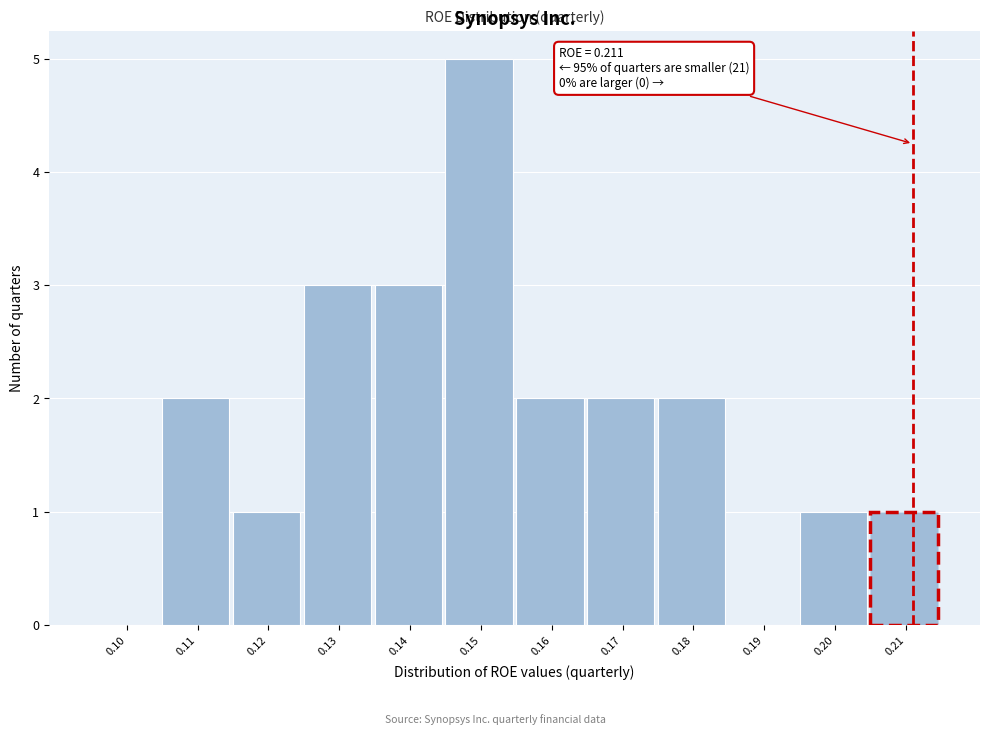

Reading left to right, extract all data points from this chart.

0.10=0	0.11=2	0.12=1	0.13=3	0.14=3	0.15=5	0.16=2	0.17=2	0.18=2	0.19=0	0.20=1	0.21=1